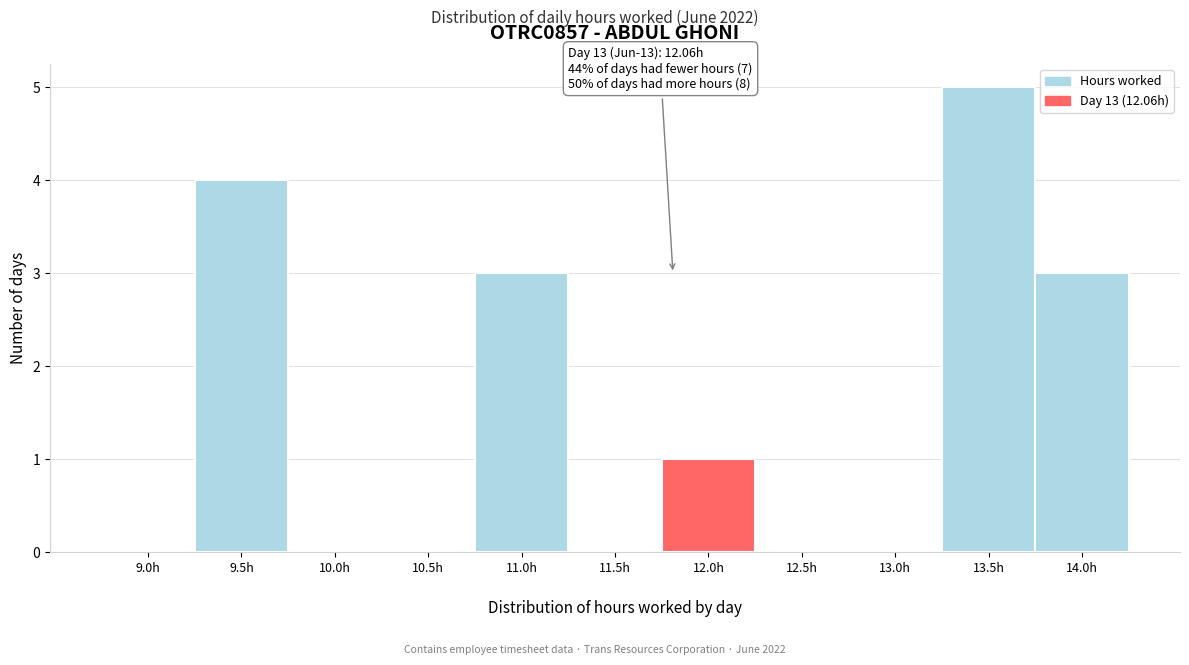

Reading right to left, transcribe all the data shown in this chart.

14.0h=3	13.5h=5	13.0h=0	12.5h=0	12.0h=1	11.5h=0	11.0h=3	10.5h=0	10.0h=0	9.5h=4	9.0h=0